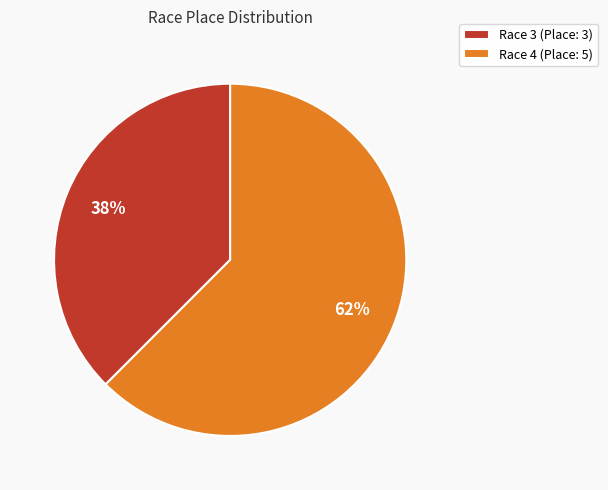

How many slices are in this pie chart?

2